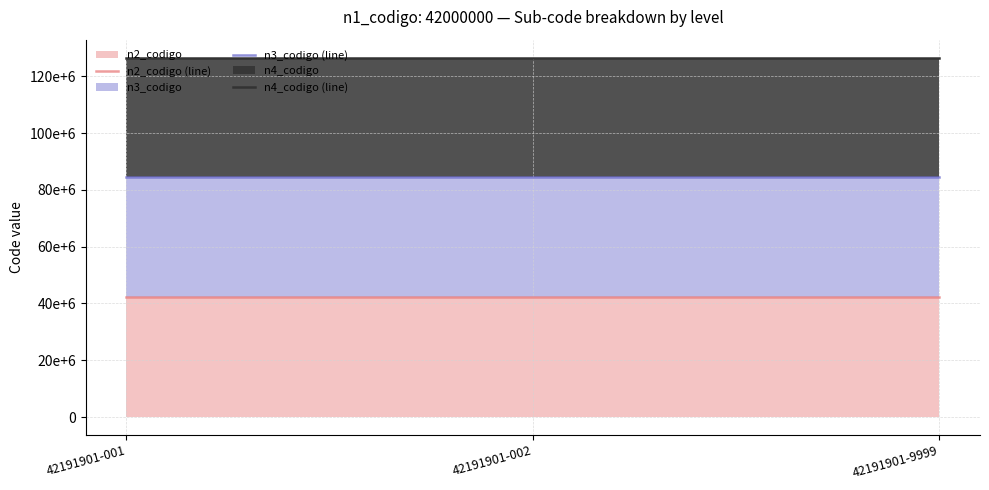

At which category is the sum across all series the highest?

42191901-001